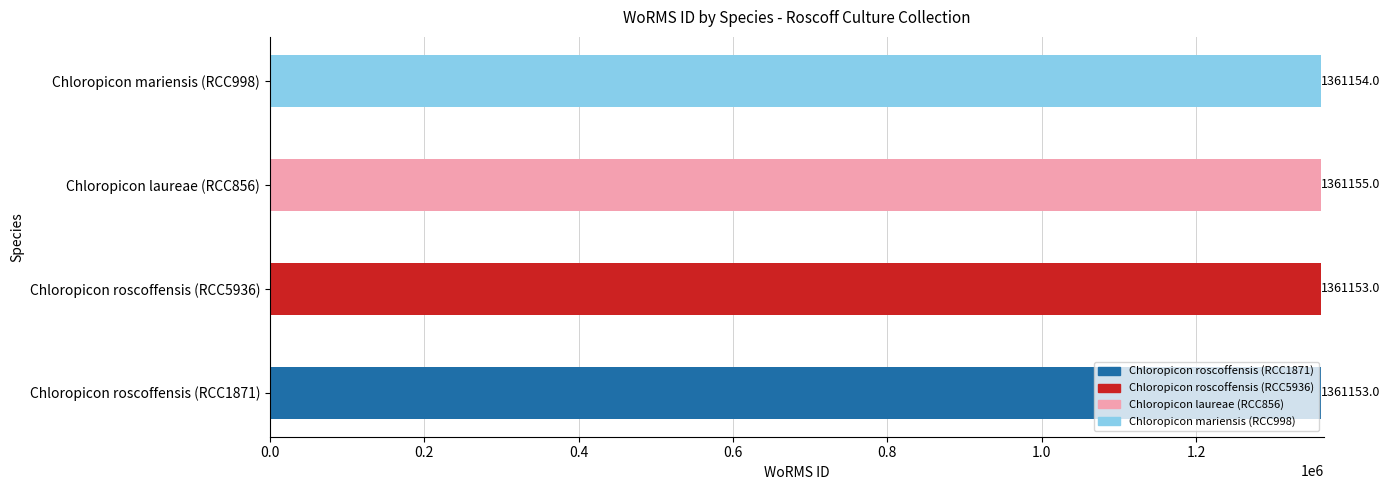

The chart shows a value of 2246253 at Chloropicon laureae (RCC856). True or false?

False